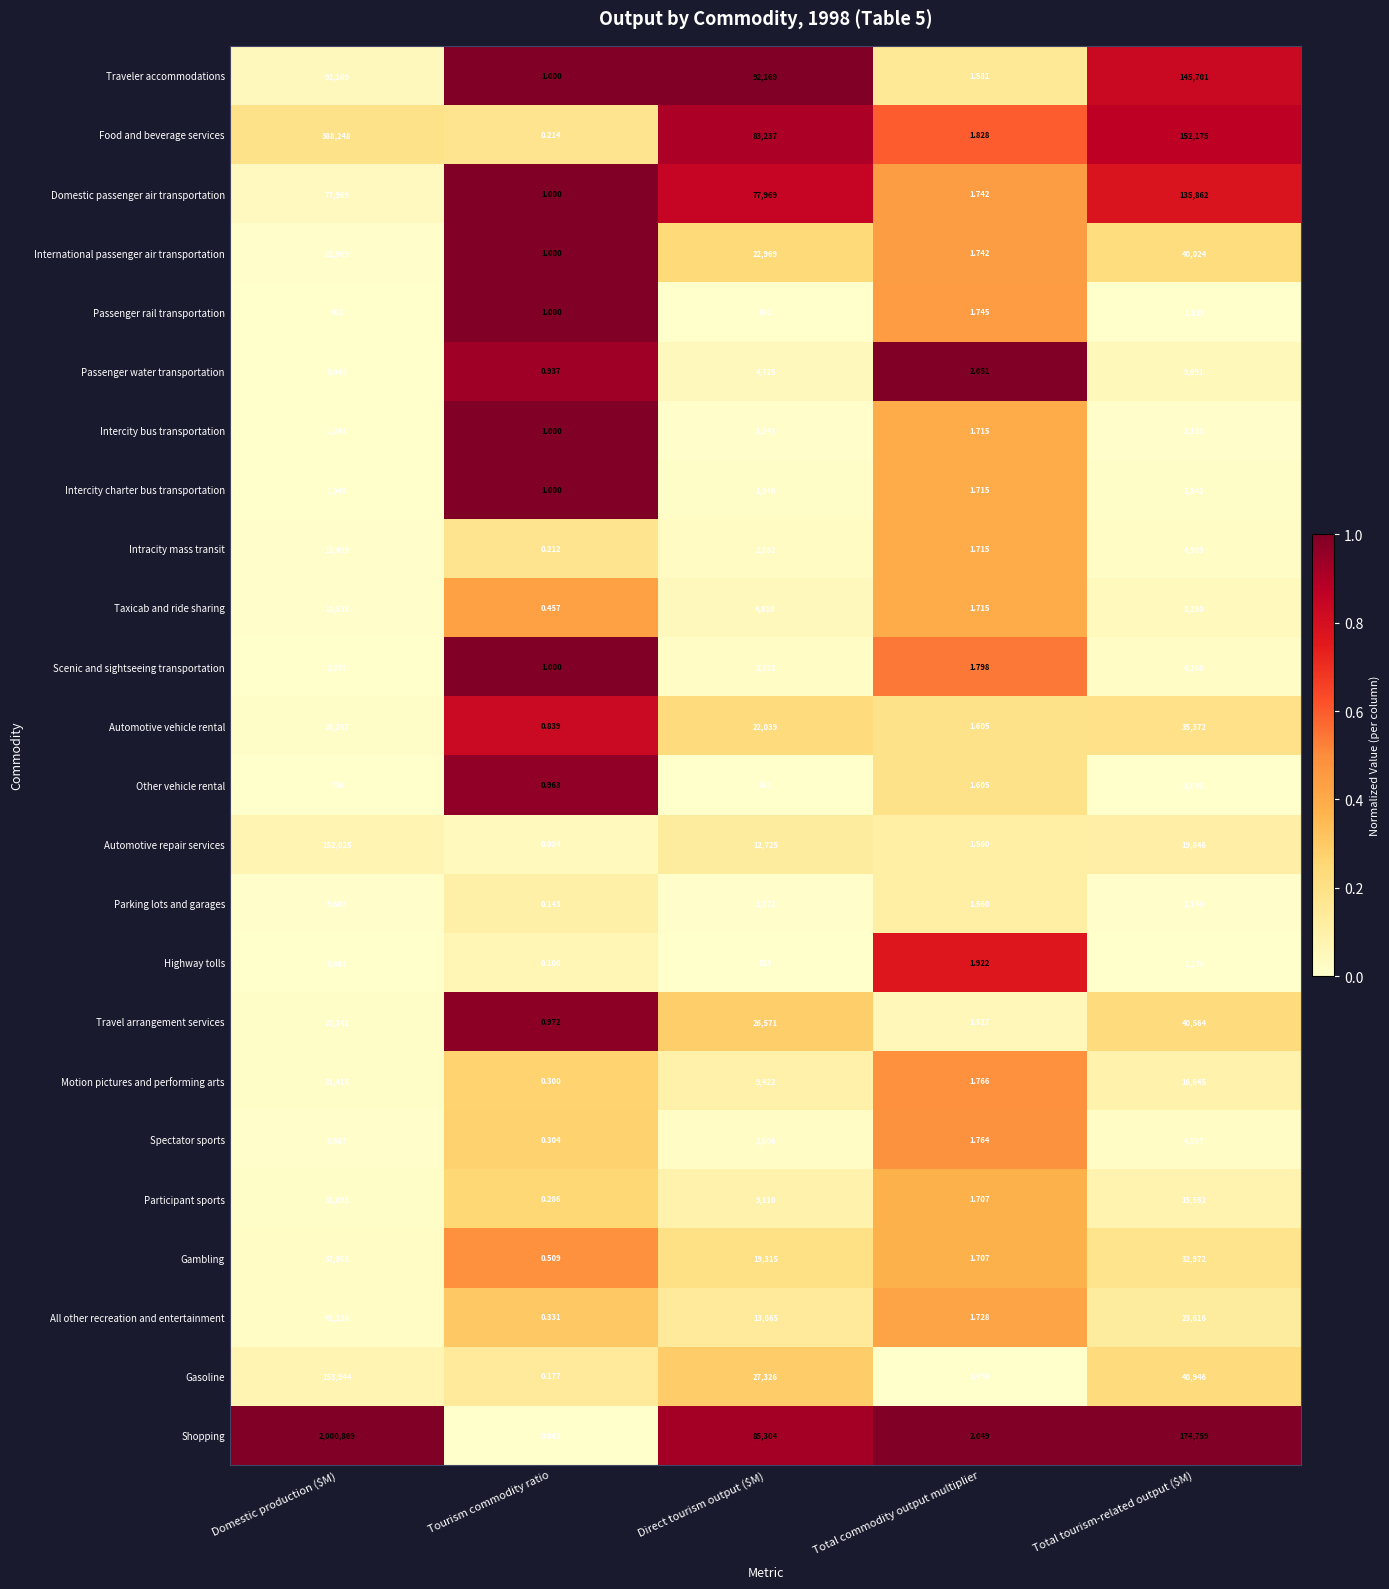

At which label is Passenger water transportation closest to 4845?

Direct tourism output ($M)